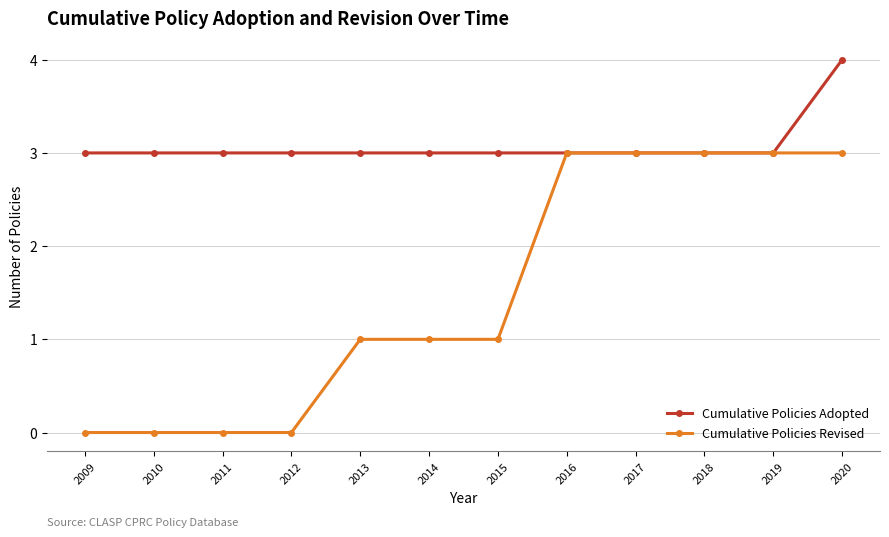

Reading left to right, transcribe all the data shown in this chart.

Cumulative Policies Adopted: 2009=3	2010=3	2011=3	2012=3	2013=3	2014=3	2015=3	2016=3	2017=3	2018=3	2019=3	2020=4
Cumulative Policies Revised: 2009=0	2010=0	2011=0	2012=0	2013=1	2014=1	2015=1	2016=3	2017=3	2018=3	2019=3	2020=3